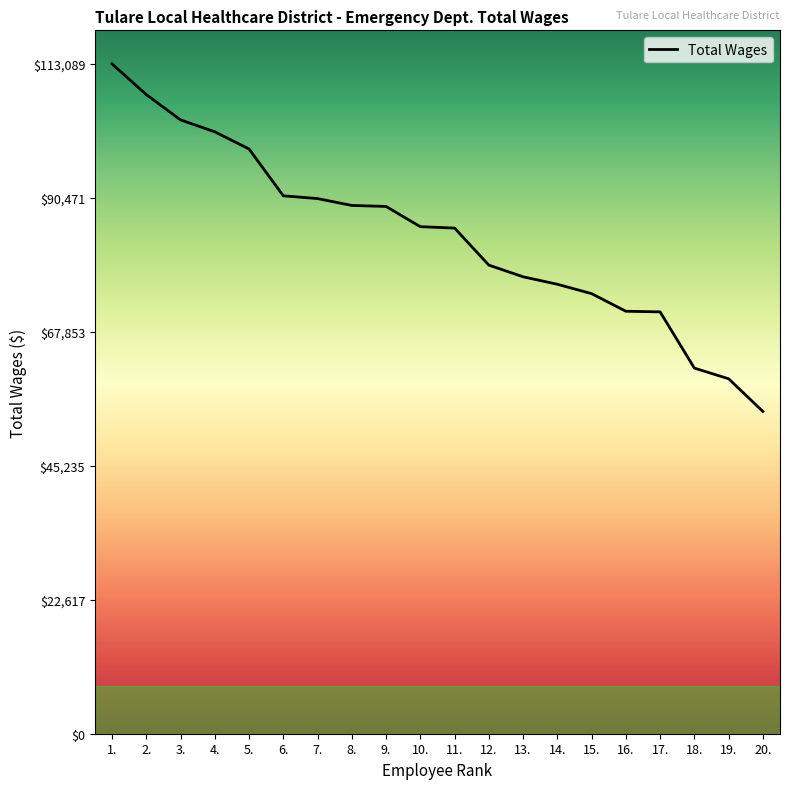

Which has a higher value, 6. or 2.?

2.